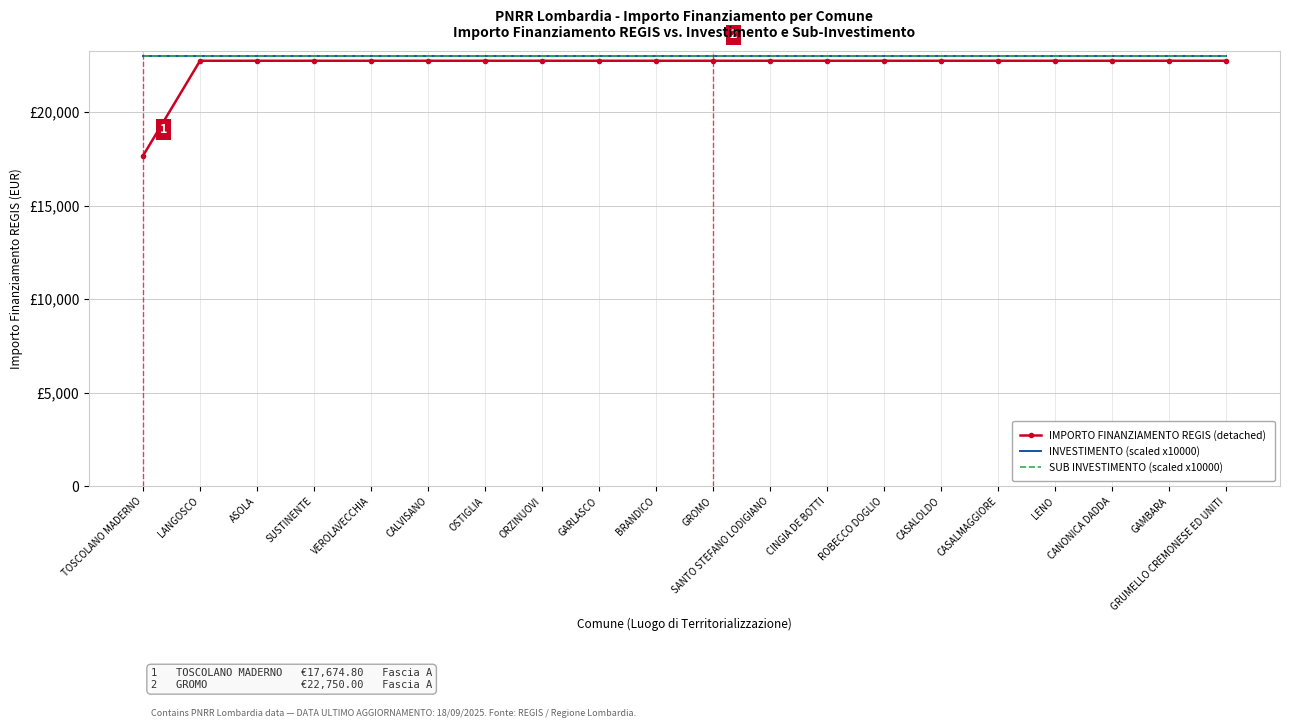

At which label does INVESTIMENTO (scaled x10000) reach its minimum?

TOSCOLANO MADERNO